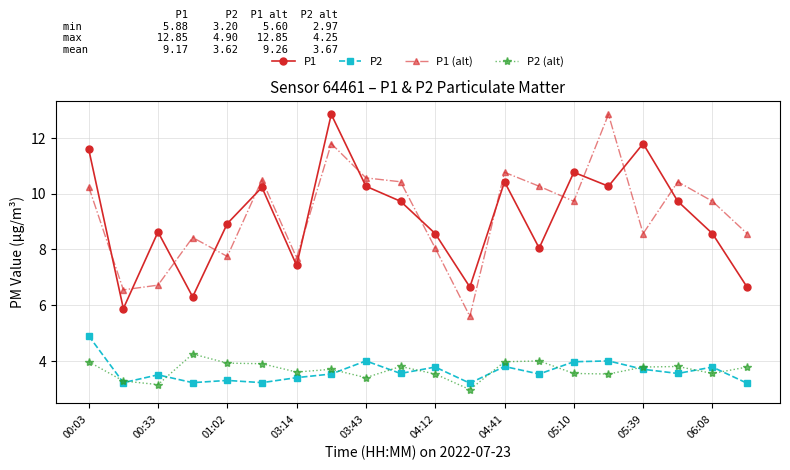

True or false: P2 (alt) has more than 2 interior local peaks.

True